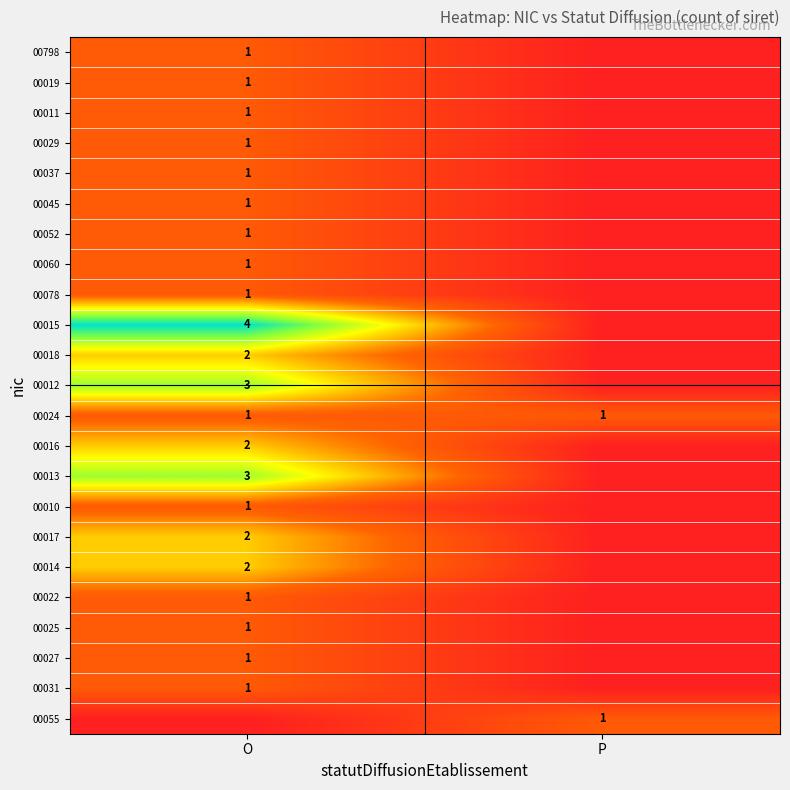

True or false: 00018 has a value of 0 at O.

False